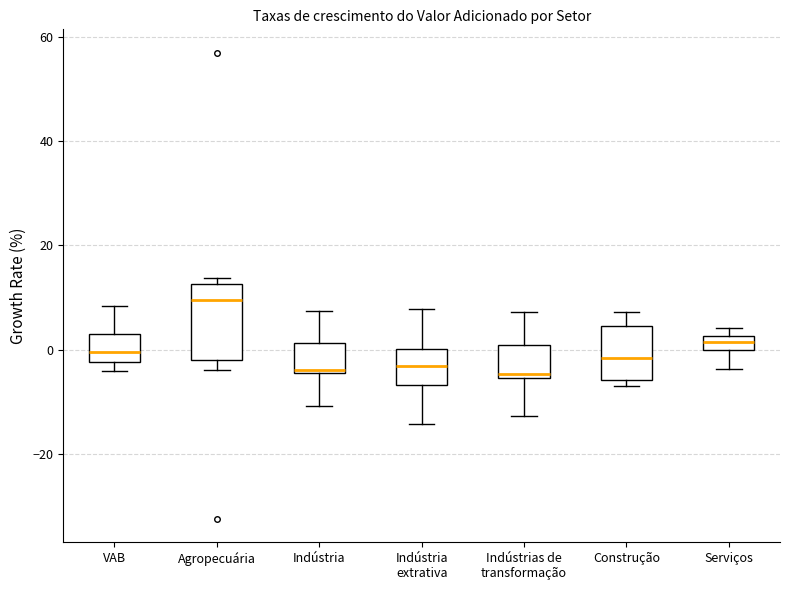

Where is the lower edge of the box for Serviços on the y-axis? The values are not printed on the chart, so give them approximately, as read against the axis.

0